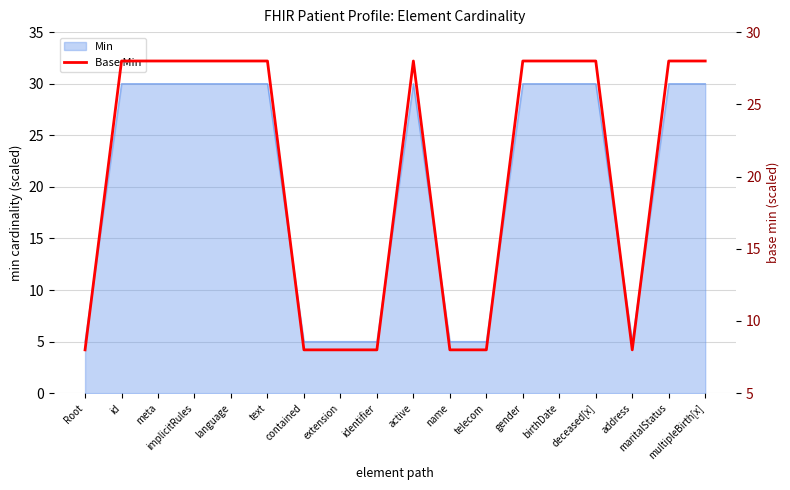

Reading right to left, list all the values displayed in this chart.

28	28	8	28	28	28	8	8	28	8	8	8	28	28	28	28	28	8